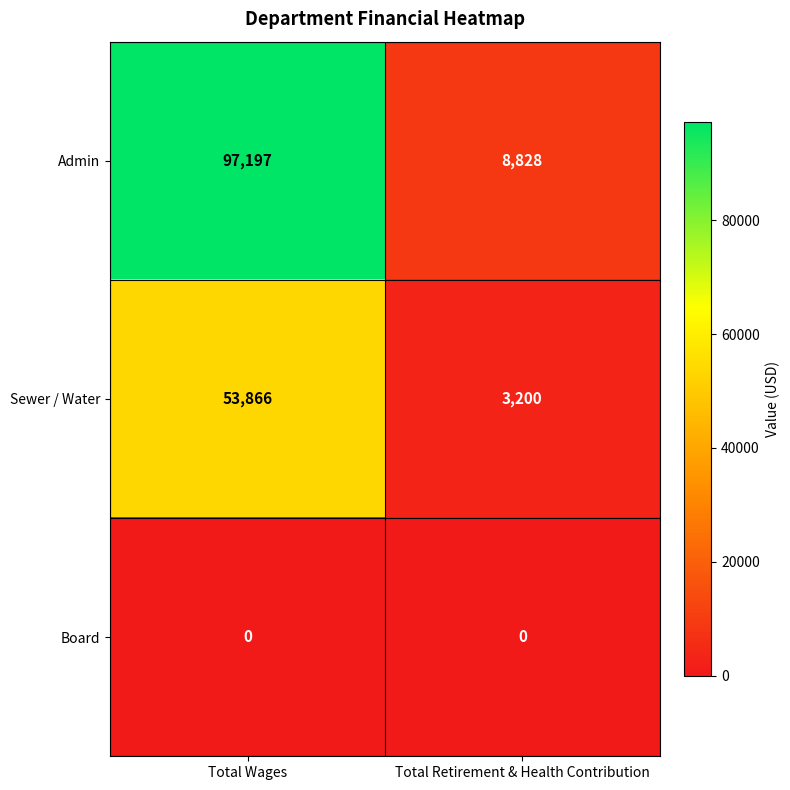

True or false: Board has a value of 0 at Total Retirement & Health Contribution.

True